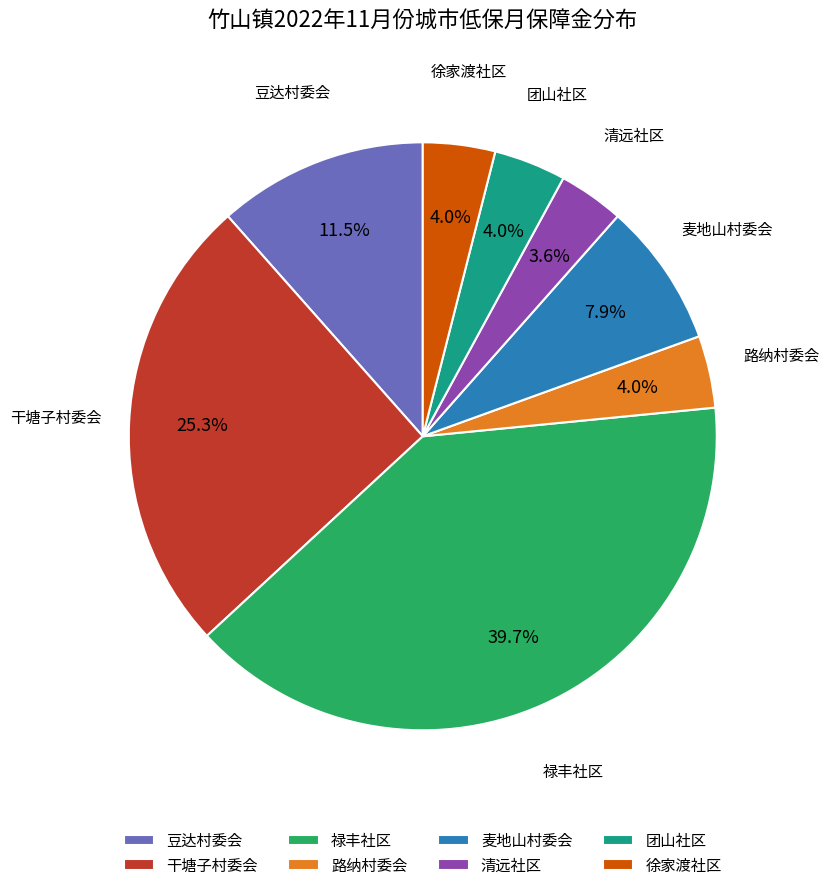

Does 豆达村委会 account for over 50% of the chart?

No